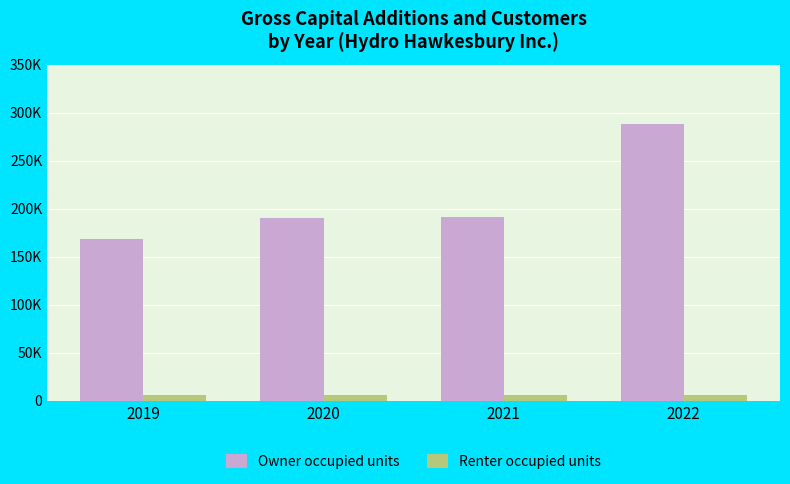

At which label does Renter occupied units reach its peak?

2022